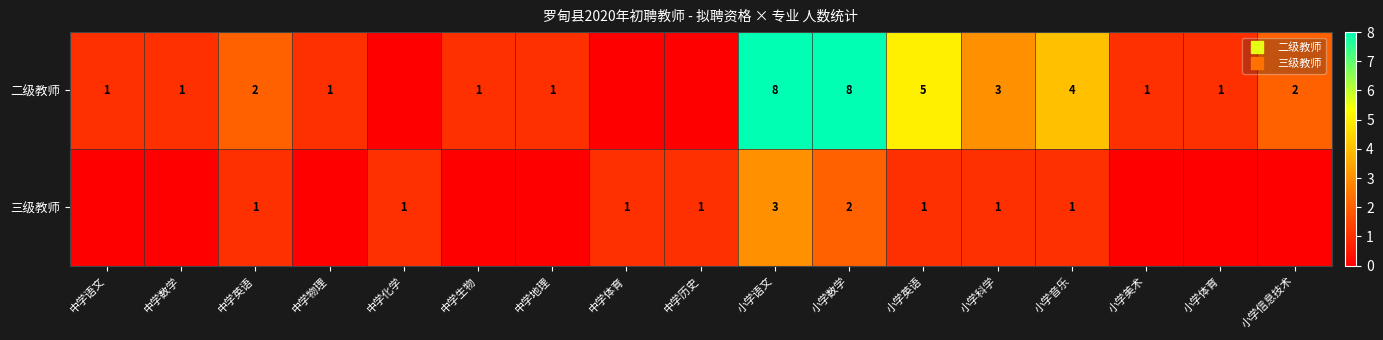

At which label is 二级教师 closest to 4?

小学音乐